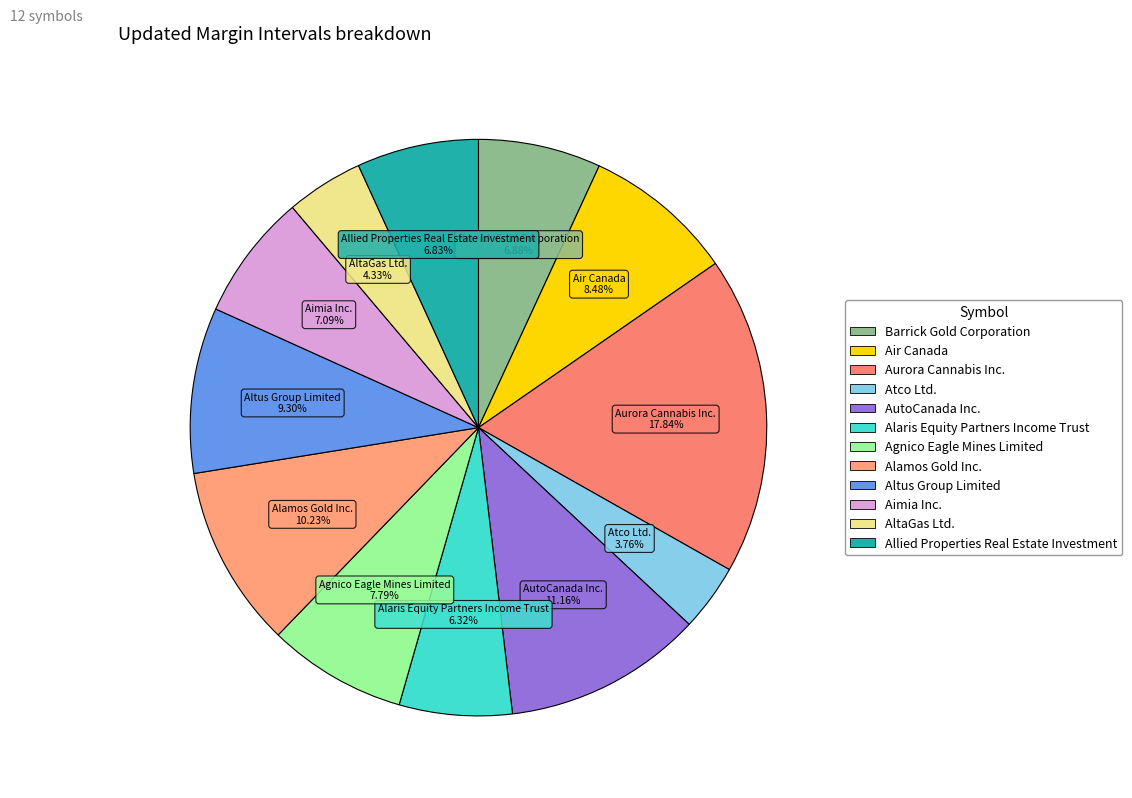

The Allied Properties Real Estate Investment slice represents 7% of the pie. True or false?

True